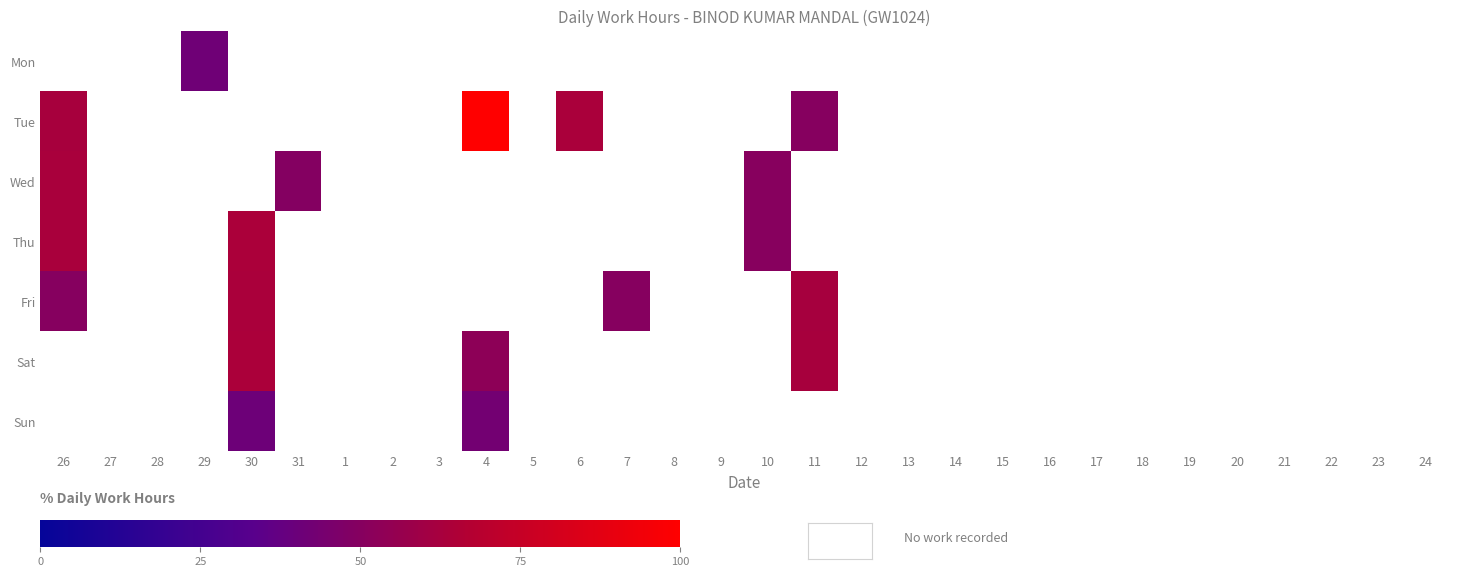

Which series has the widest spread of values?

Tue